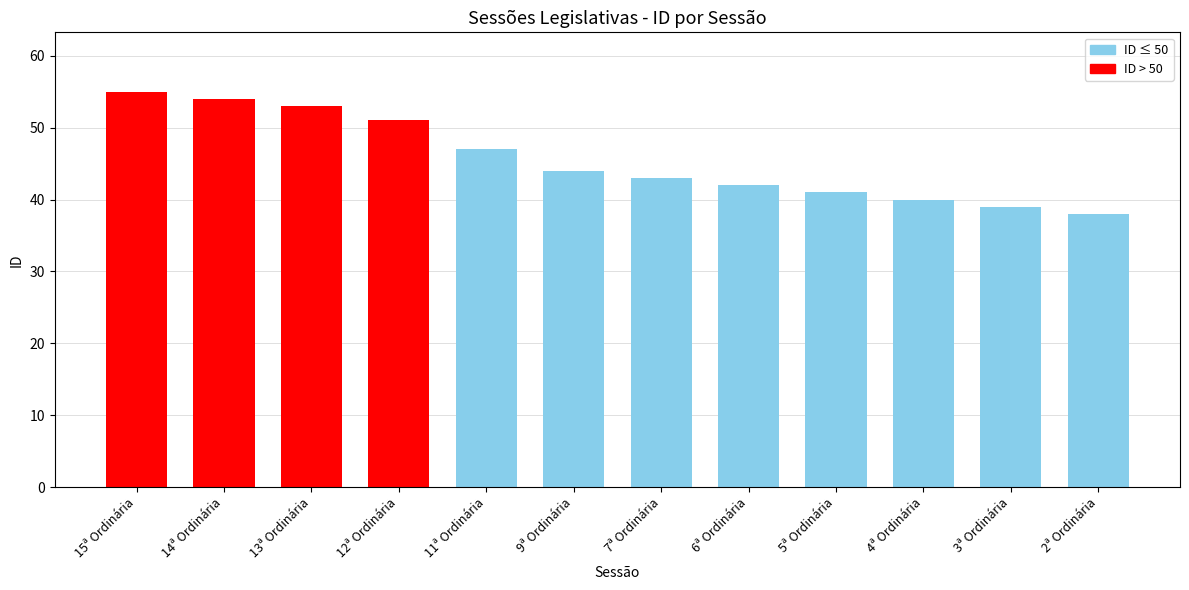

Reading right to left, what are all the values shown in this chart?

2ª Ordinária=38	3ª Ordinária=39	4ª Ordinária=40	5ª Ordinária=41	6ª Ordinária=42	7ª Ordinária=43	9ª Ordinária=44	11ª Ordinária=47	12ª Ordinária=51	13ª Ordinária=53	14ª Ordinária=54	15ª Ordinária=55